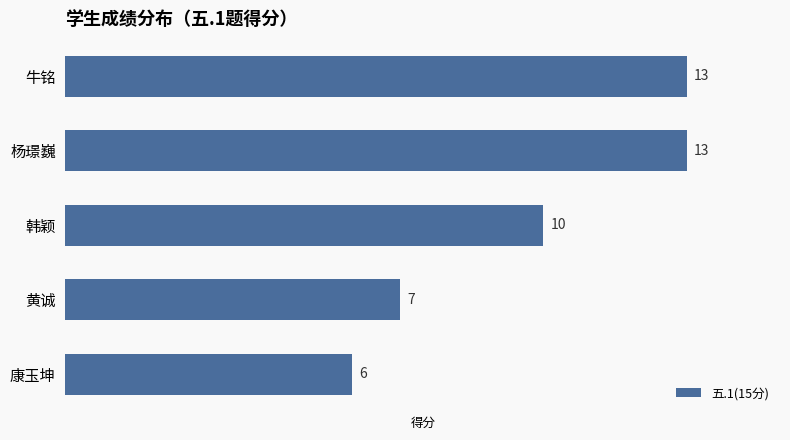

Count the values in the range 7 to 13.

4